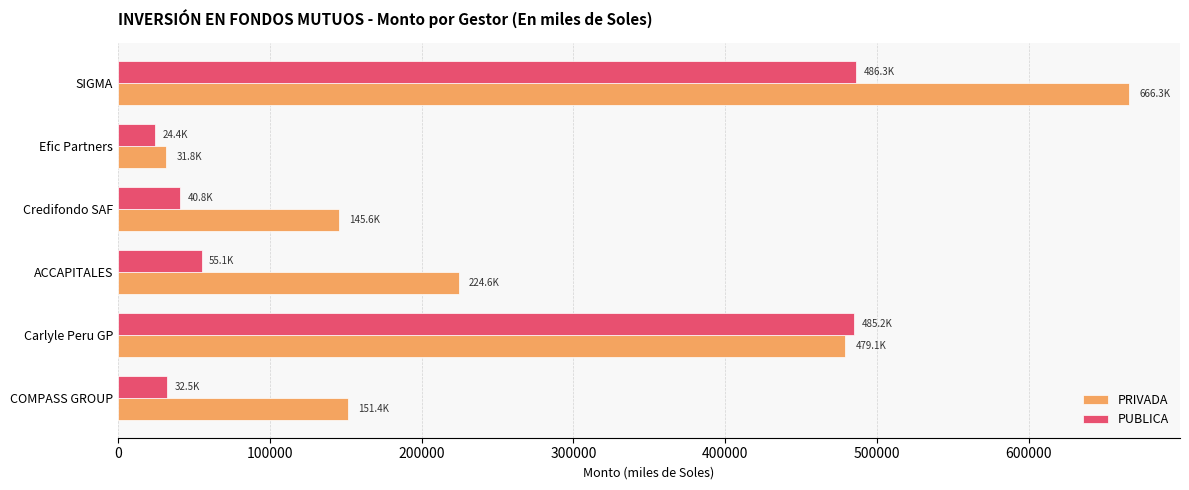

What is the average value of the PUBLICA series?

187374.5